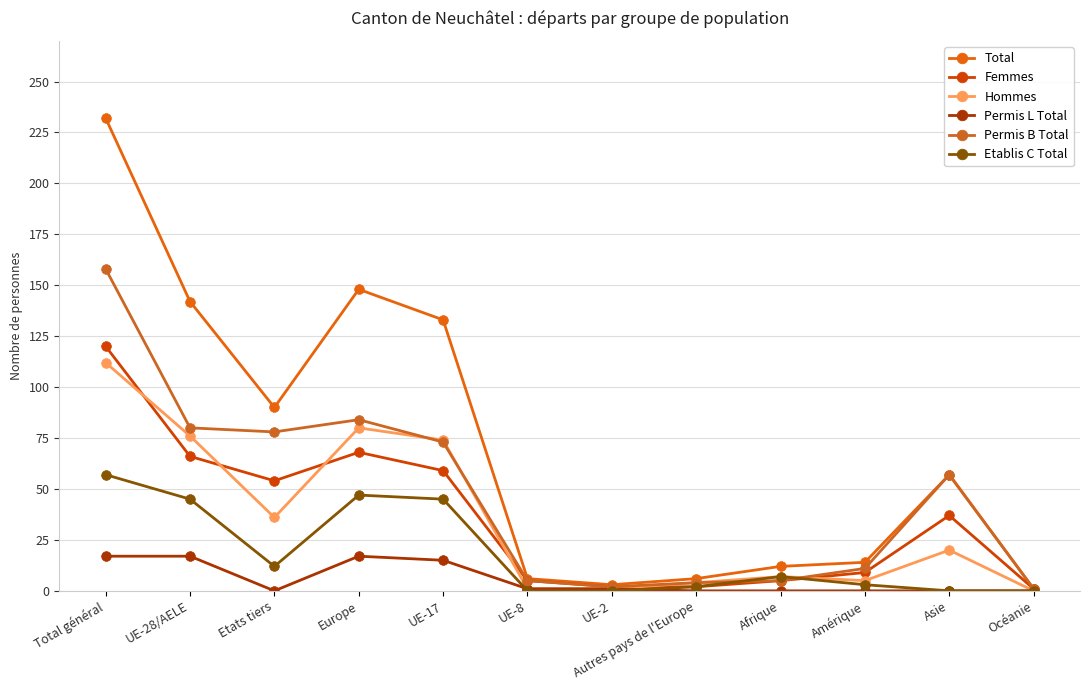

At which label does Femmes first exceed 37?

Total général